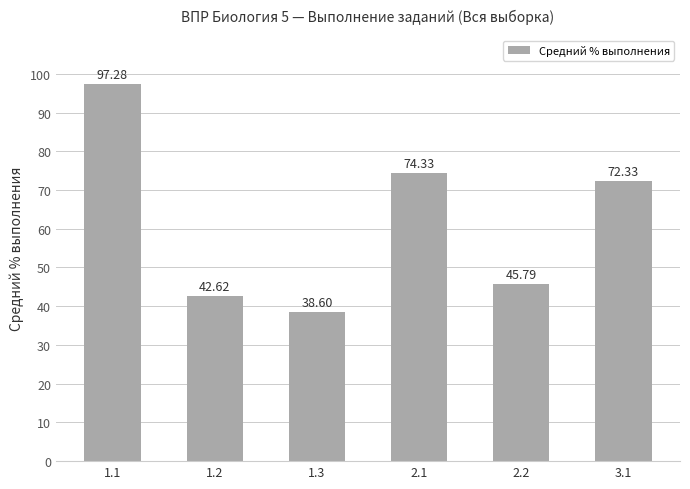

List the labels in order of value, largest first.

1.1, 2.1, 3.1, 2.2, 1.2, 1.3